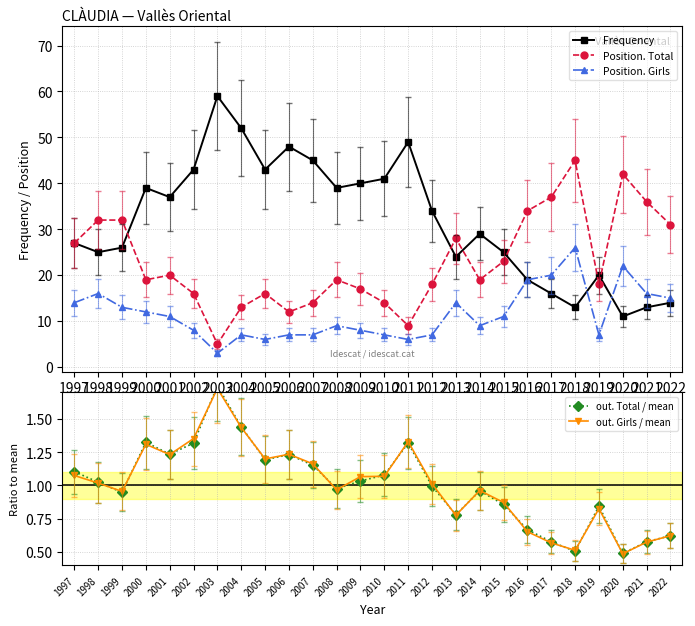

Reading left to right, extract all data points from this chart.

Frequency: 1997=27.0	1998=25.0	1999=26.0	2000=39.0	2001=37.0	2002=43.0	2003=59.0	2004=52.0	2005=43.0	2006=48.0	2007=45.0	2008=39.0	2009=40.0	2010=41.0	2011=49.0	2012=34.0	2013=24.0	2014=29.0	2015=25.0	2016=19.0	2017=16.0	2018=13.0	2019=20.0	2020=11.0	2021=13.0	2022=14.0
Position. Total: 1997=27.0	1998=32.0	1999=32.0	2000=19.0	2001=20.0	2002=16.0	2003=5.0	2004=13.0	2005=16.0	2006=12.0	2007=14.0	2008=19.0	2009=17.0	2010=14.0	2011=9.0	2012=18.0	2013=28.0	2014=19.0	2015=23.0	2016=34.0	2017=37.0	2018=45.0	2019=18.0	2020=42.0	2021=36.0	2022=31.0
Position. Girls: 1997=14.0	1998=16.0	1999=13.0	2000=12.0	2001=11.0	2002=8.0	2003=3.0	2004=7.0	2005=6.0	2006=7.0	2007=7.0	2008=9.0	2009=8.0	2010=7.0	2011=6.0	2012=7.0	2013=14.0	2014=9.0	2015=11.0	2016=19.0	2017=20.0	2018=26.0	2019=7.0	2020=22.0	2021=16.0	2022=15.0
out. Total / mean: 1997=1.1	1998=1.0	1999=0.9	2000=1.3	2001=1.2	2002=1.3	2003=1.7	2004=1.4	2005=1.2	2006=1.2	2007=1.2	2008=1.0	2009=1.0	2010=1.1	2011=1.3	2012=1.0	2013=0.8	2014=1.0	2015=0.9	2016=0.7	2017=0.6	2018=0.5	2019=0.8	2020=0.5	2021=0.6	2022=0.6
out. Girls / mean: 1997=1.1	1998=1.0	1999=1.0	2000=1.3	2001=1.2	2002=1.4	2003=1.7	2004=1.4	2005=1.2	2006=1.2	2007=1.2	2008=1.0	2009=1.1	2010=1.1	2011=1.3	2012=1.0	2013=0.8	2014=1.0	2015=0.9	2016=0.7	2017=0.6	2018=0.5	2019=0.8	2020=0.5	2021=0.6	2022=0.6